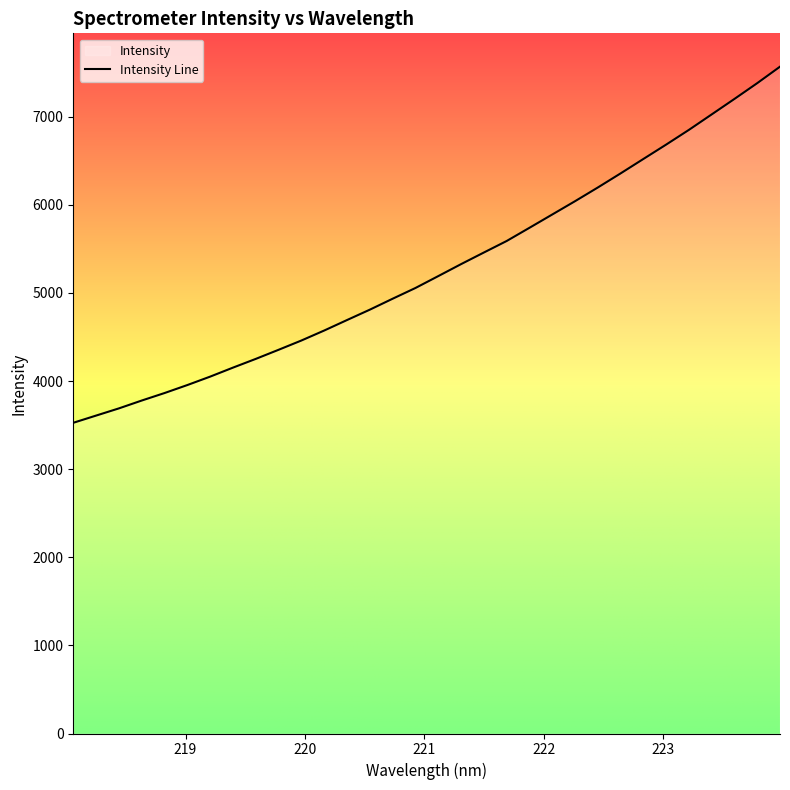

True or false: the data has more than 0 interior local peaks.

False